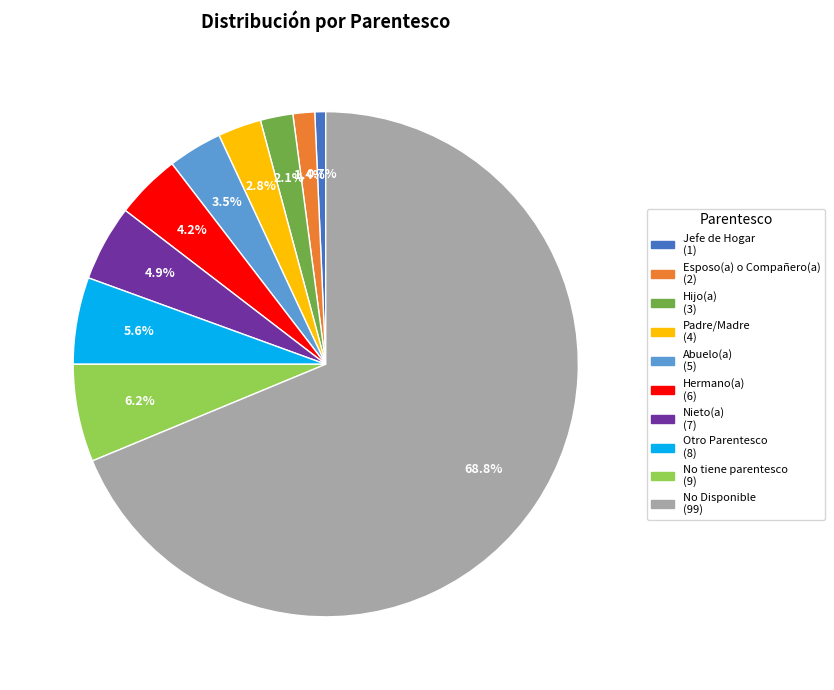

To the nearest percent, what percentage of the pie is Otro Parentesco?

6%